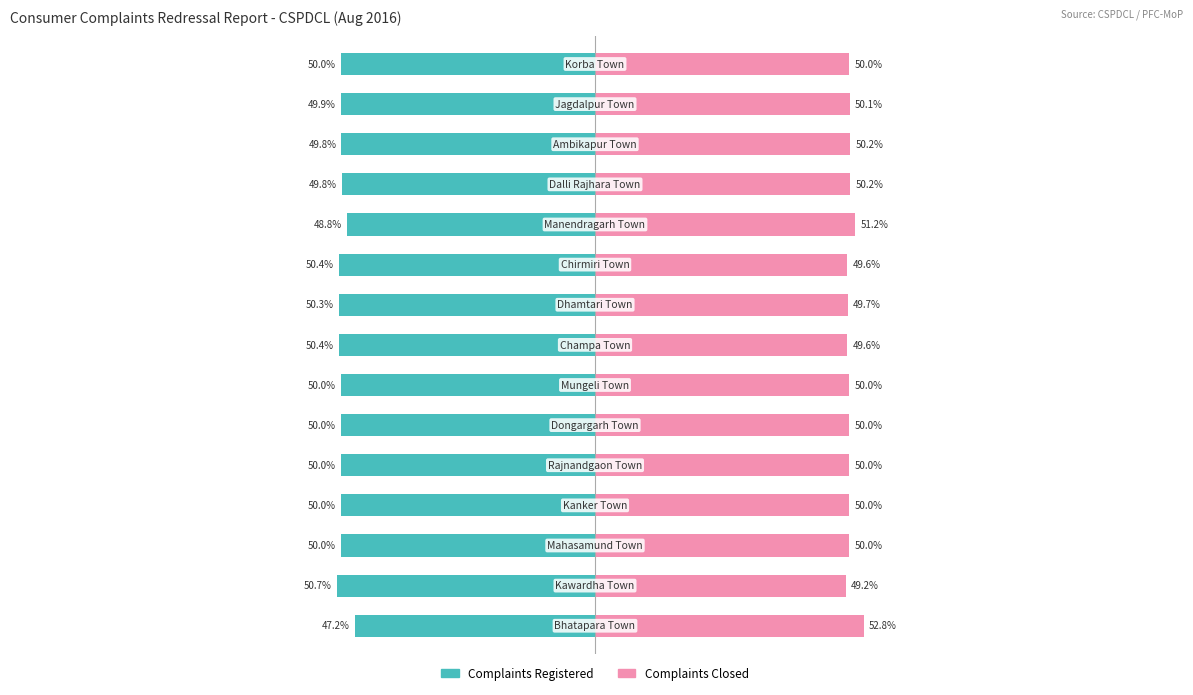

What is the value of the Complaints closed bar at the 8th from the left?

49.6